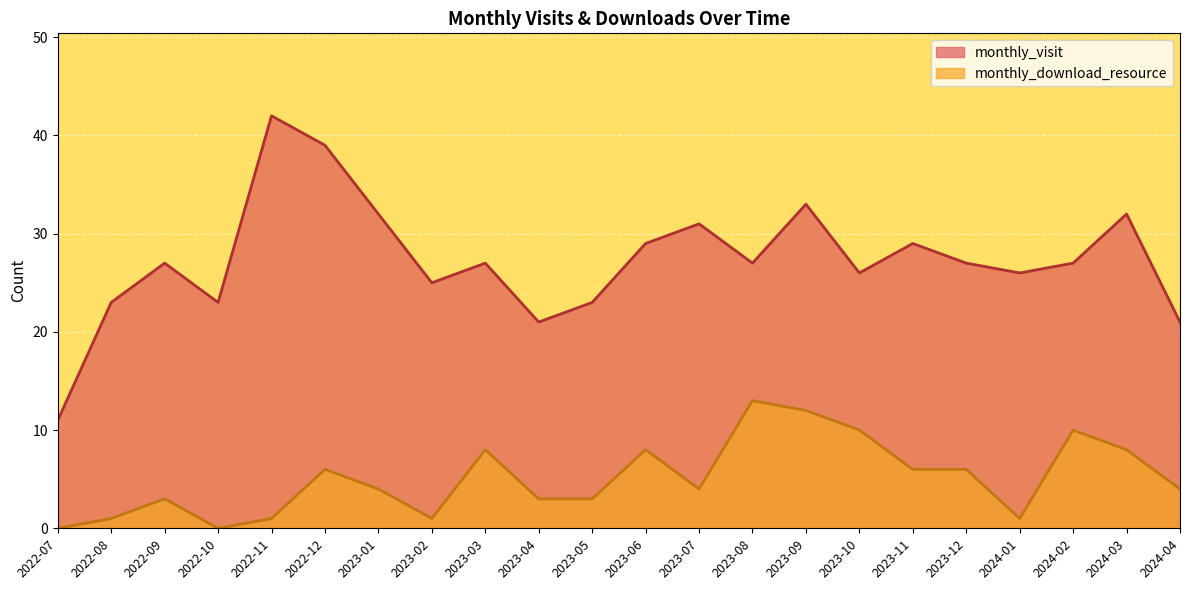

True or false: monthly_download_resource and monthly_visit intersect in this chart.

False